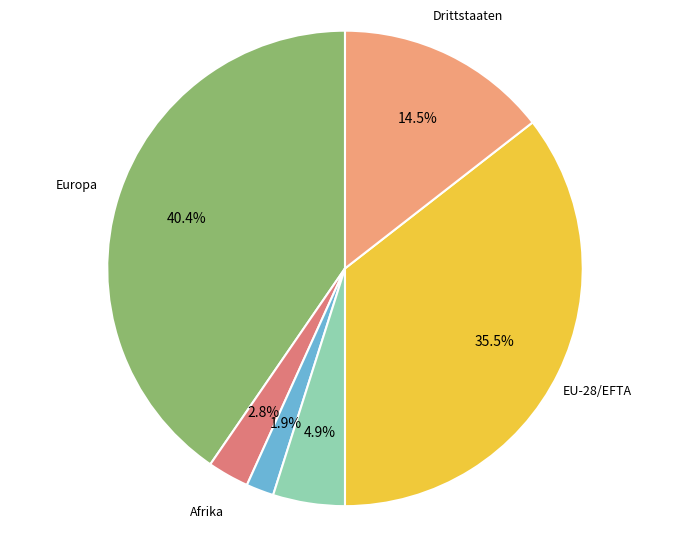

How much of the chart is everything except Europa?

59.6%